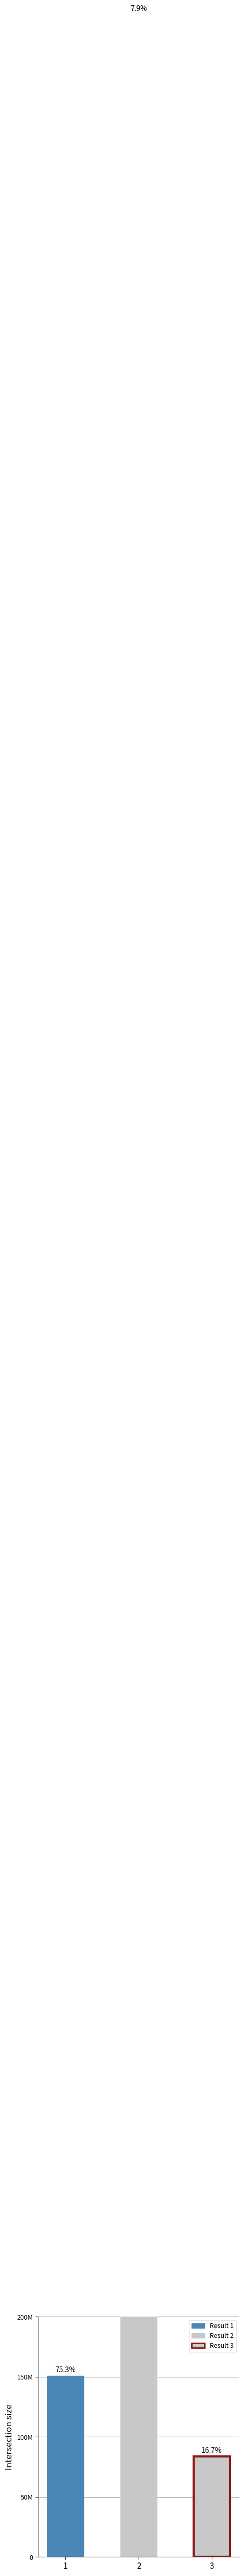

What is the average value?

783785139